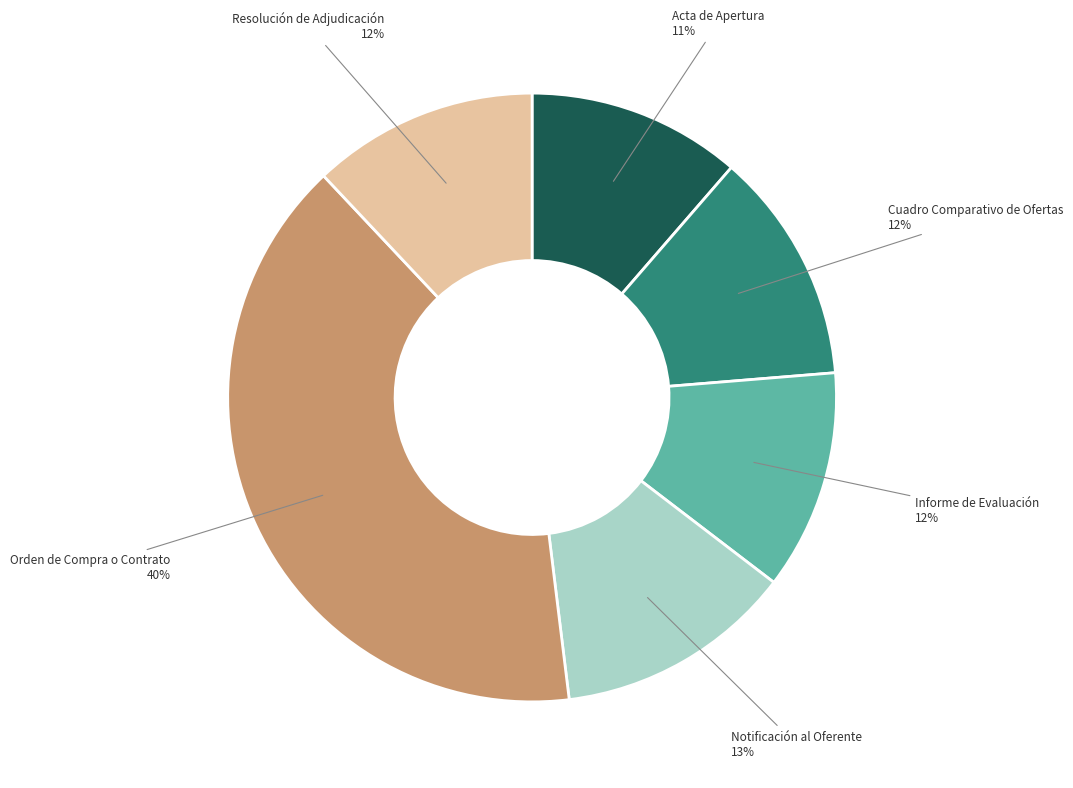

Does any single category account for the majority?

No